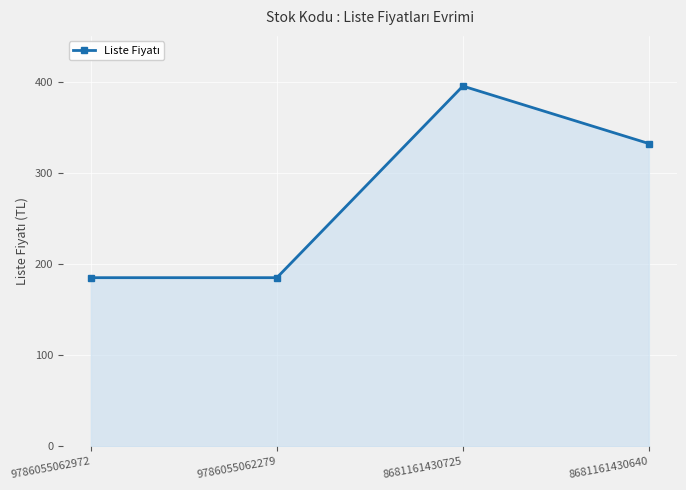

Between 9786055062972 and 8681161430725, which is larger?

8681161430725